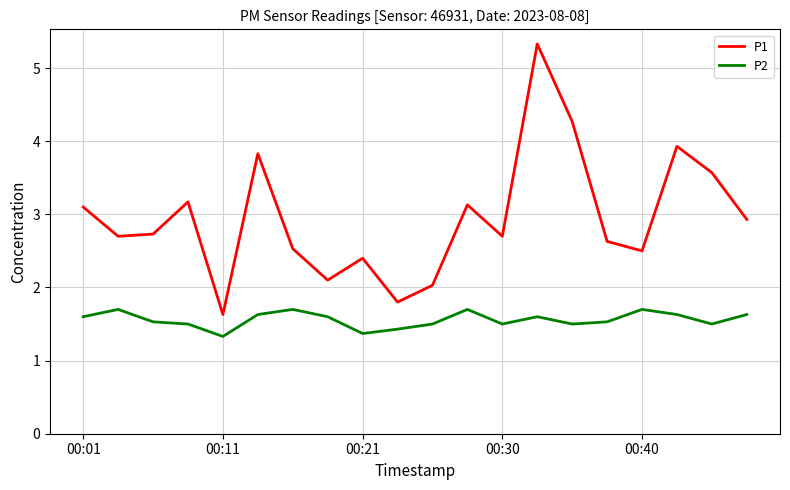

At how many categories does at least one series exceed 4?

2